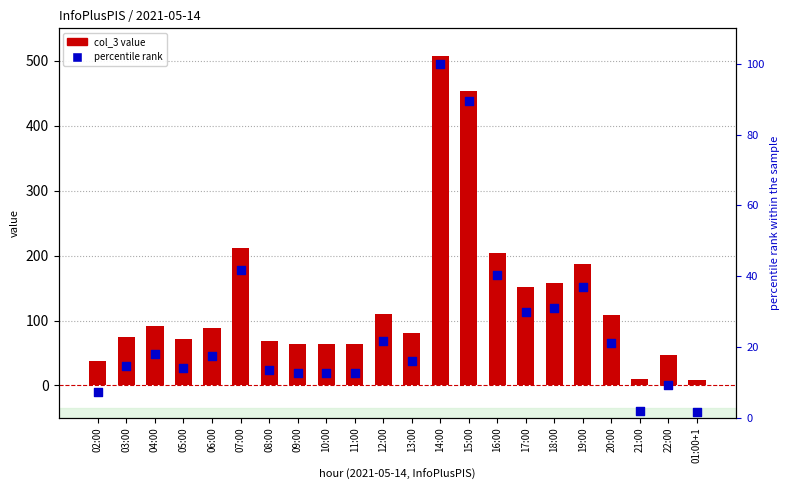

Which series has the largest total across all categories?

col_3 value